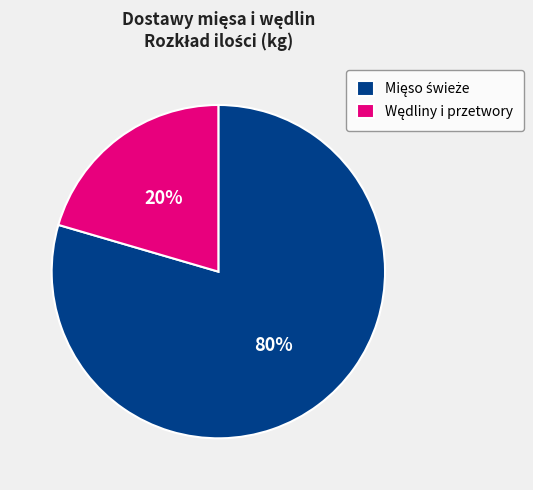

To the nearest percent, what is the average slice percentage?

50%